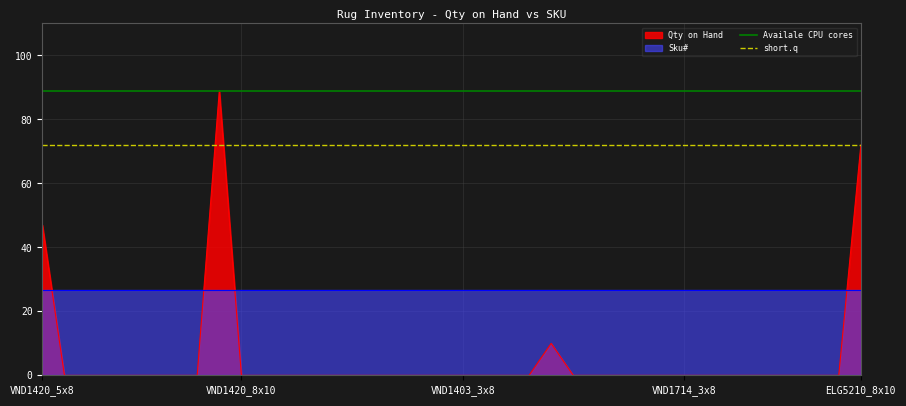

What is the highest value of the Qty on Hand series?

89